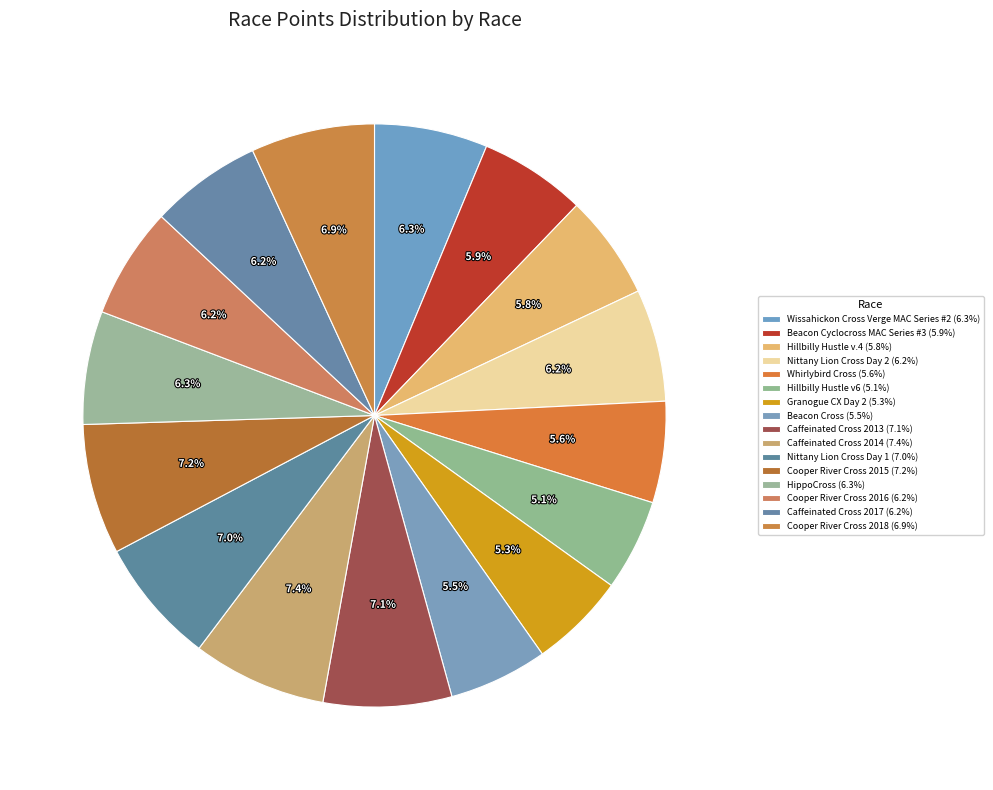

Is there a majority slice in this chart?

No